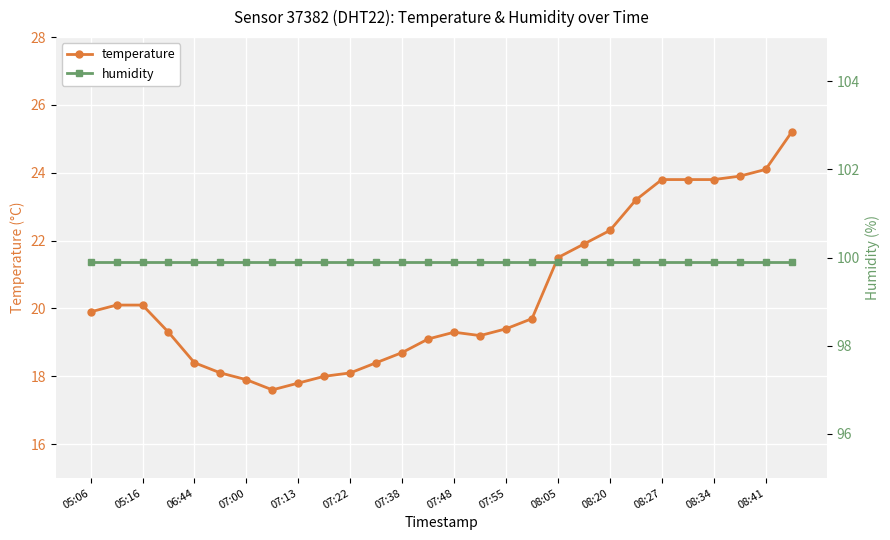

Reading right to left, what are all the values shown in this chart?

temperature: 25.2	24.1	23.9	23.8	23.8	23.8	23.2	22.3	21.9	21.5	19.7	19.4	19.2	19.3	19.1	18.7	18.4	18.1	18.0	17.8	17.6	17.9	18.1	18.4	19.3	20.1	20.1	19.9
humidity: 99.9	99.9	99.9	99.9	99.9	99.9	99.9	99.9	99.9	99.9	99.9	99.9	99.9	99.9	99.9	99.9	99.9	99.9	99.9	99.9	99.9	99.9	99.9	99.9	99.9	99.9	99.9	99.9